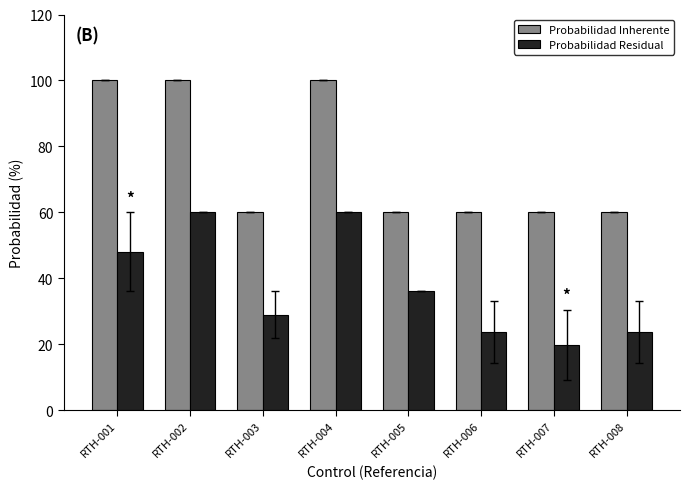

What is the lowest value of the Probabilidad Inherente series?

60.0